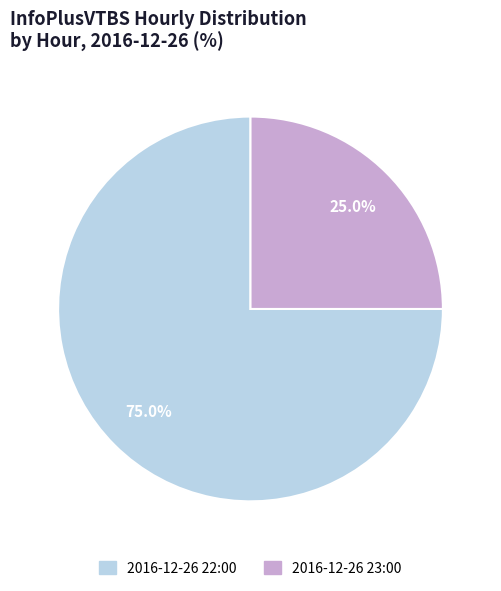

What percentage is the 2016-12-26 23:00 slice, to the nearest percent?

25%